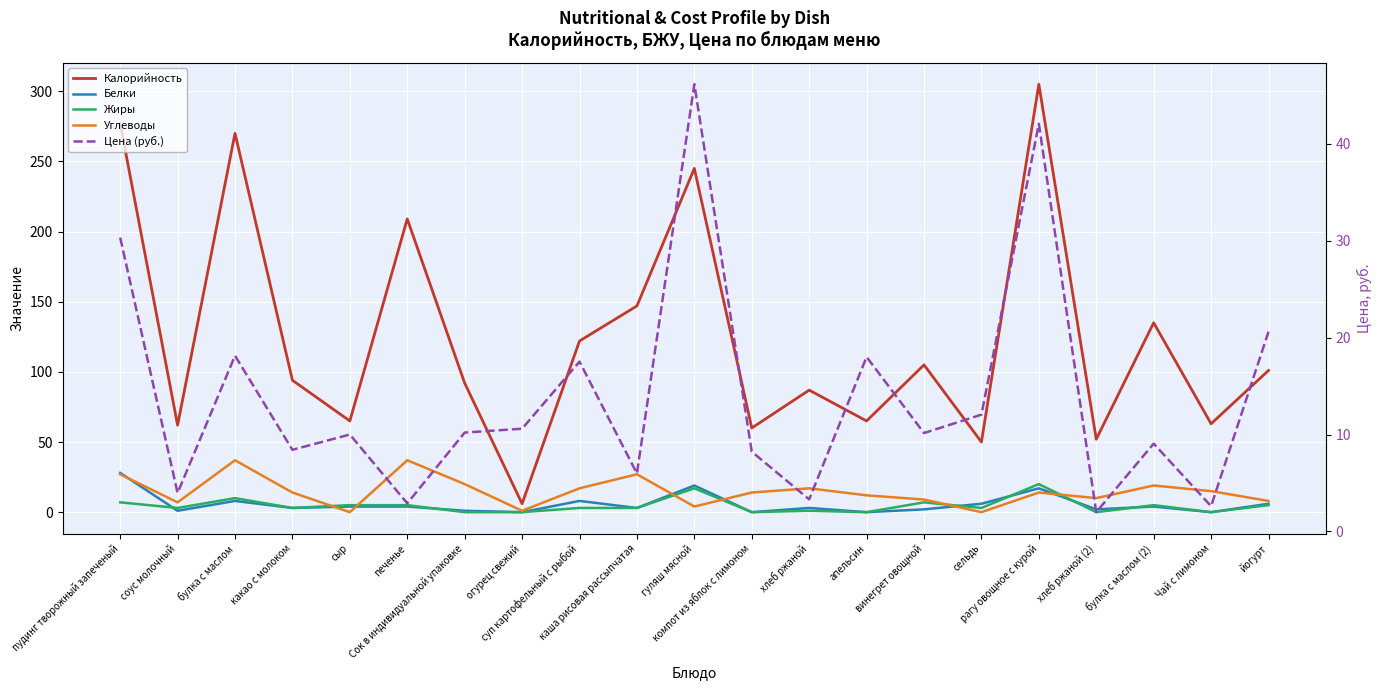

Which label corresponds to the smallest value in the chart?

огурец свежий